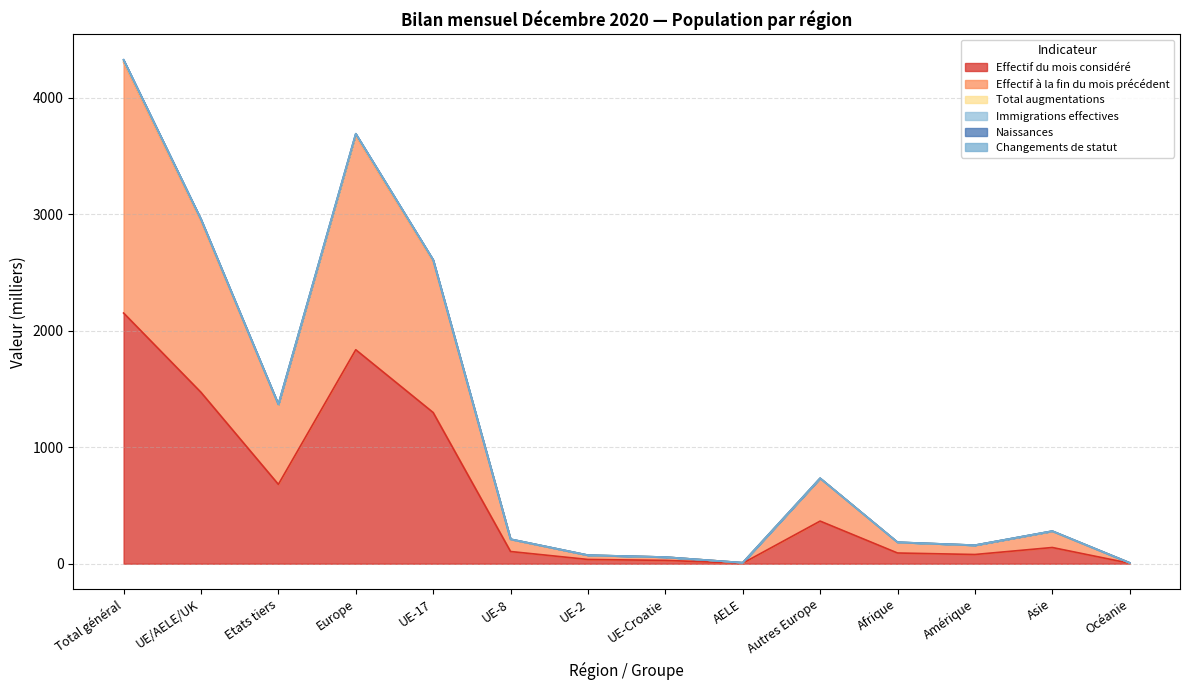

True or false: Effectif à la fin du mois précédent and Immigrations effectives cross at least once.

False